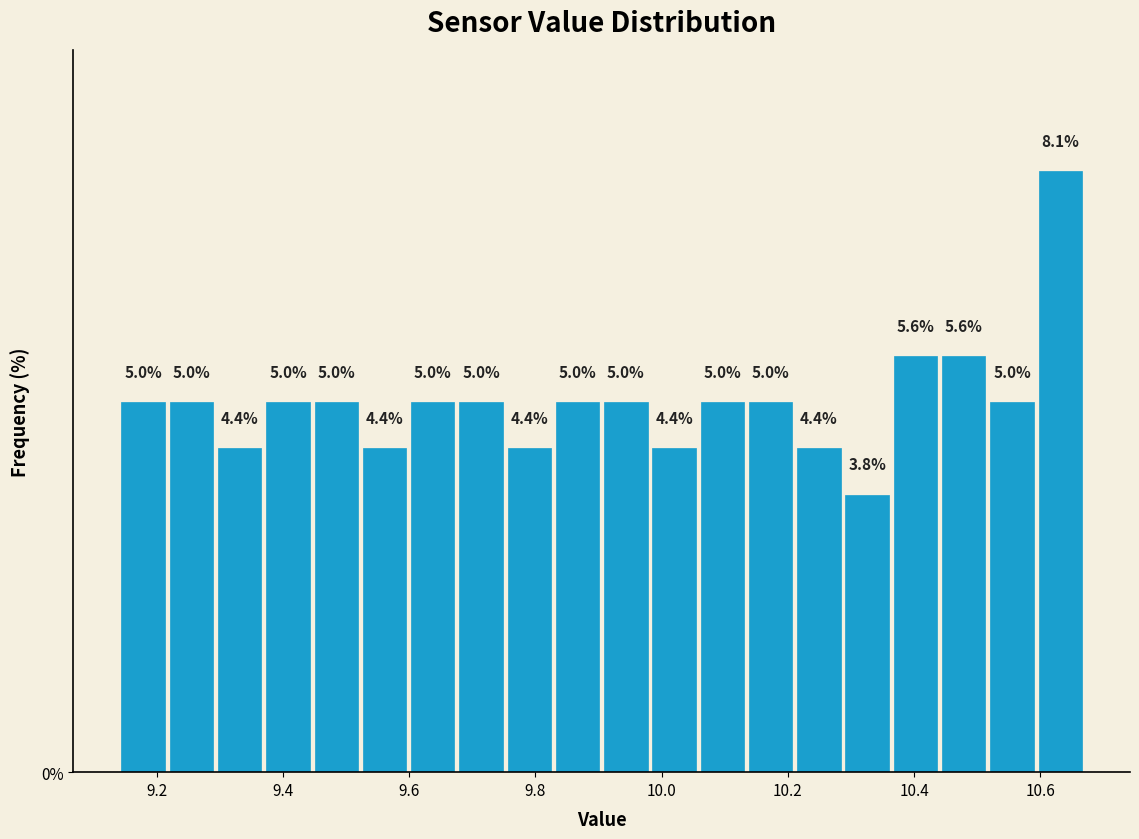

Around what value on the x-axis is the tallest bar? Give the approximate position of its centre, as read against the axis.

10.64